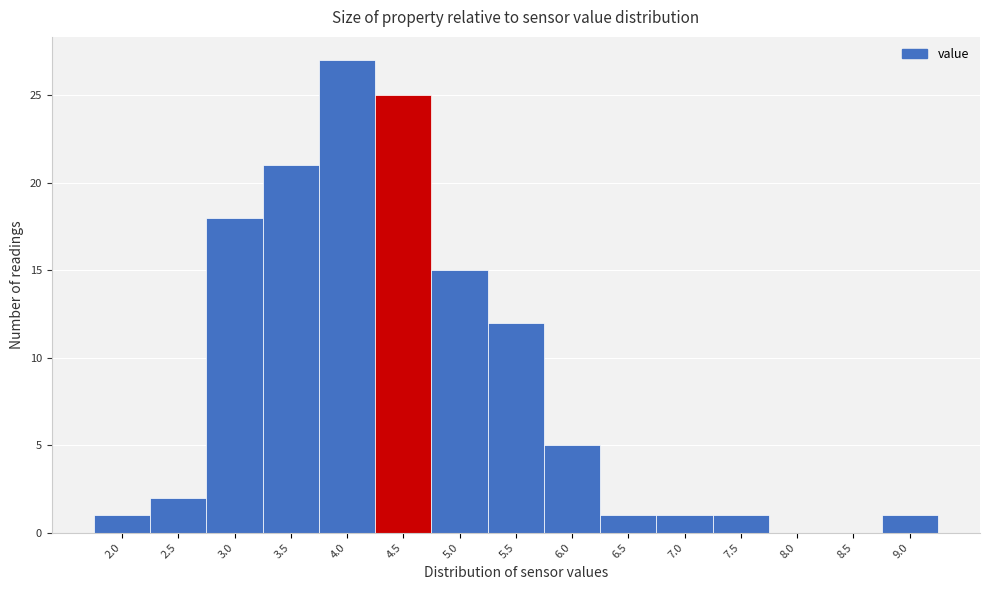

Reading right to left, list all the values displayed in this chart.

9.0=1	8.5=0	8.0=0	7.5=1	7.0=1	6.5=1	6.0=5	5.5=12	5.0=15	4.5=25	4.0=27	3.5=21	3.0=18	2.5=2	2.0=1